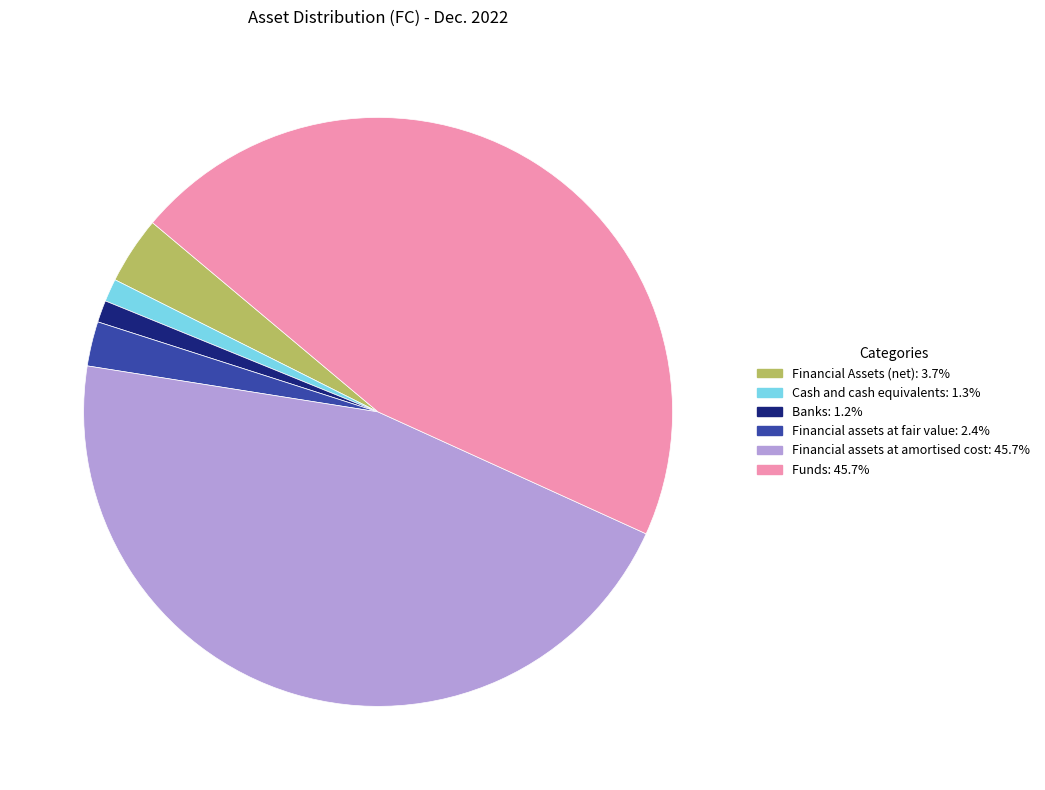

Is there a majority slice in this chart?

No